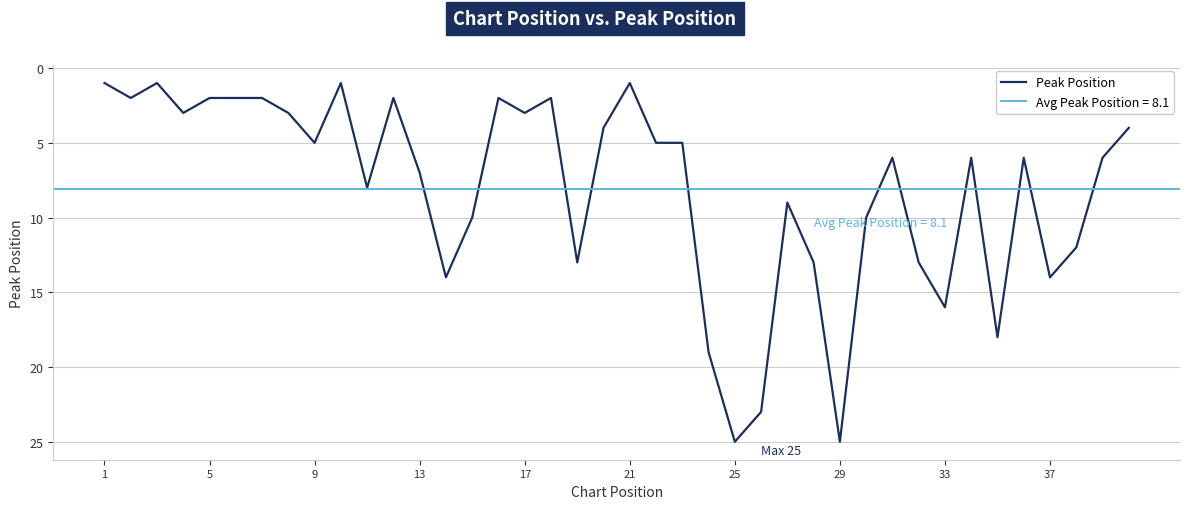

Which category has the lowest value across all series?

1